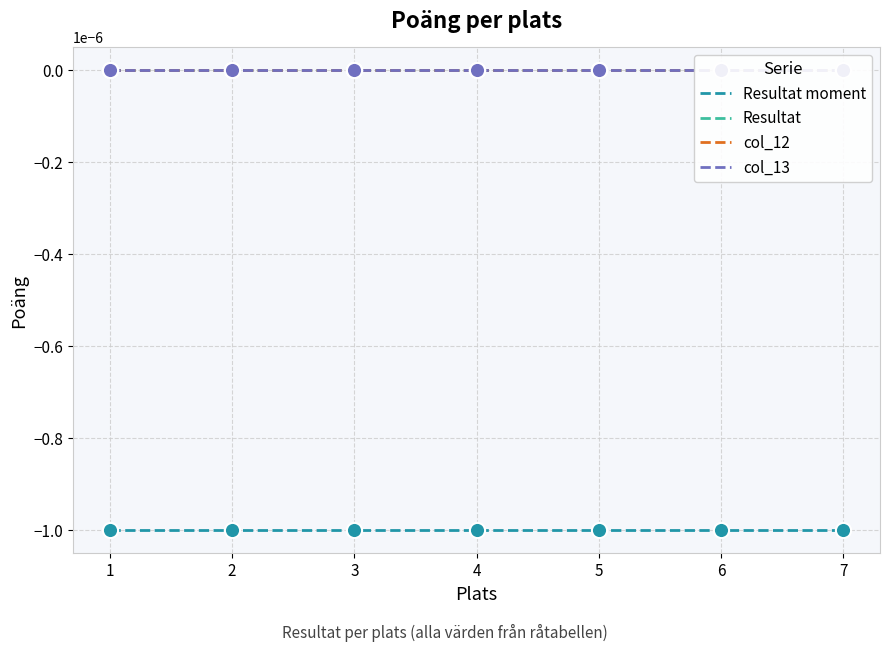

Which series has the largest total across all categories?

Resultat